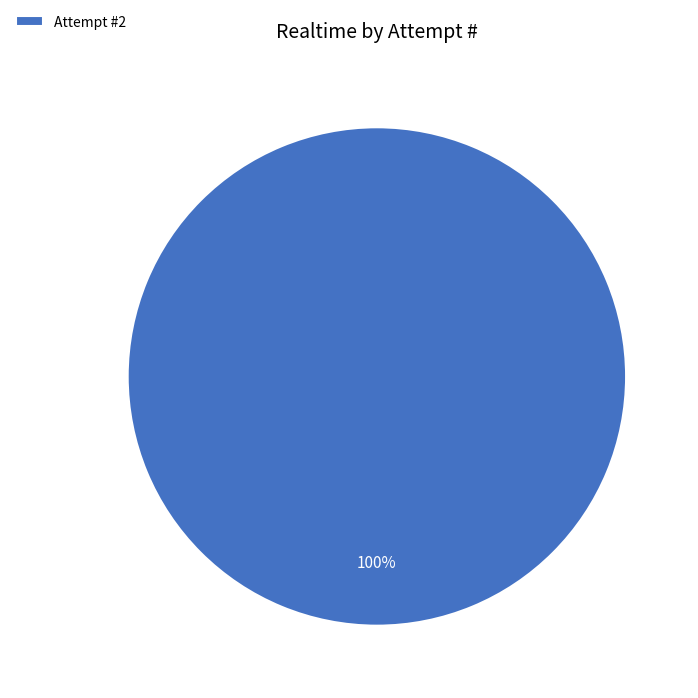

Rank the categories by value from highest to lowest.

Attempt #2